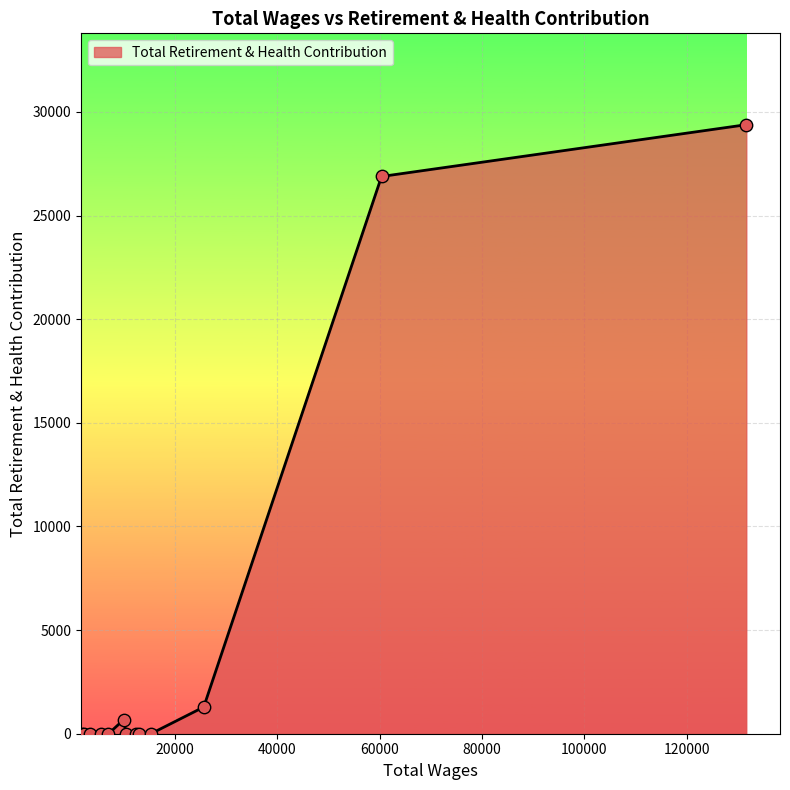

What is the difference between the maximum and minimum values?

29387